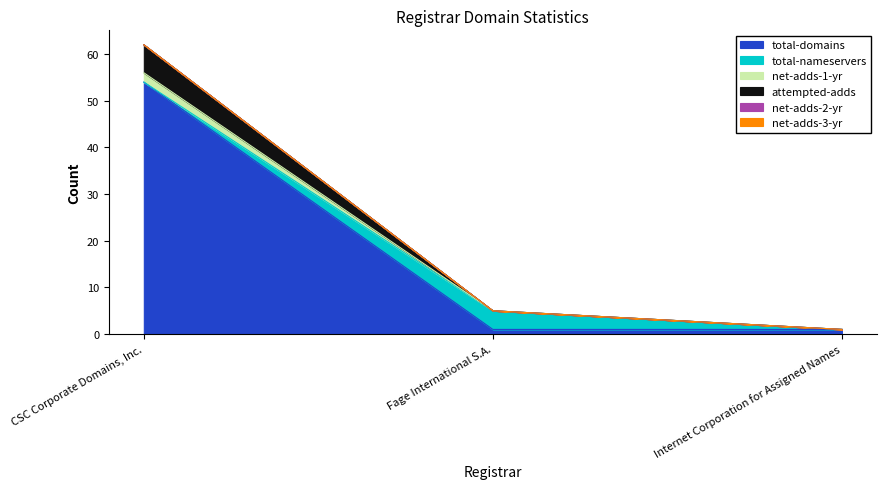

Rank the series at Internet Corporation for Assigned Names from highest to lowest value.

total-domains, net-adds-1-yr, attempted-adds